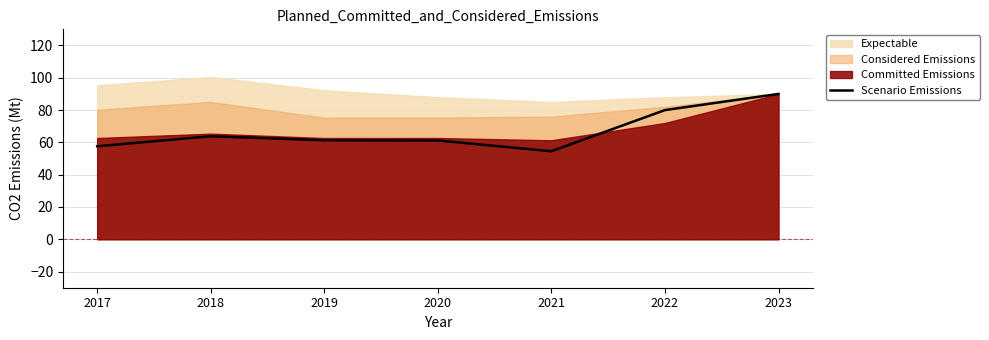

List the labels in order of value, largest first.

2023, 2022, 2018, 2019, 2020, 2017, 2021